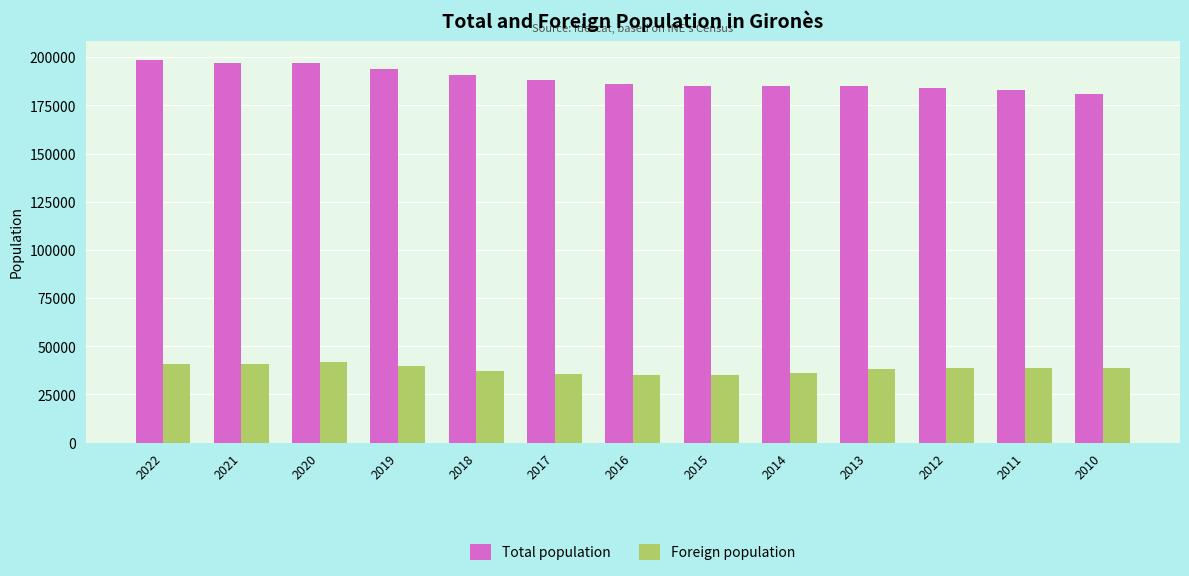

How many bars are there in total?

26